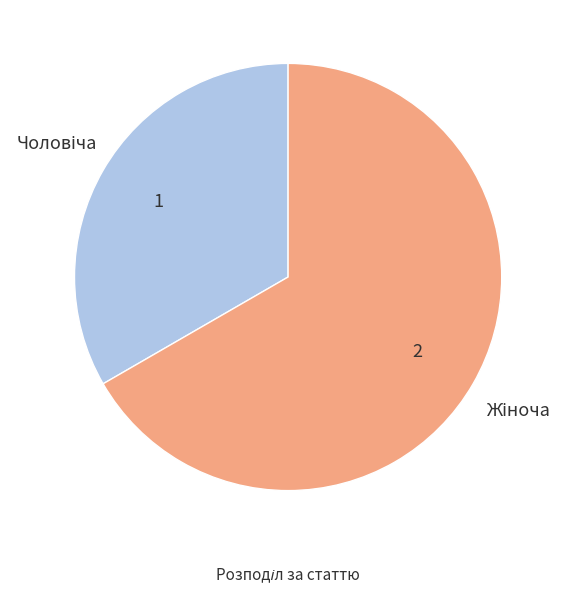

Is there any slice that represents more than half of the pie?

Yes